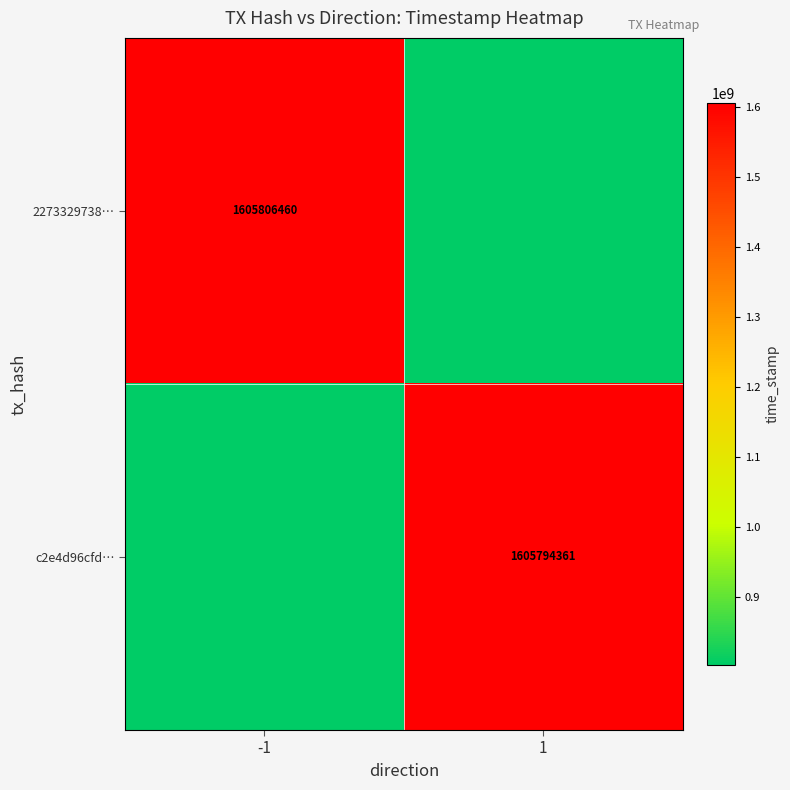

At how many categories does at least one series exceed 1590717459?

2